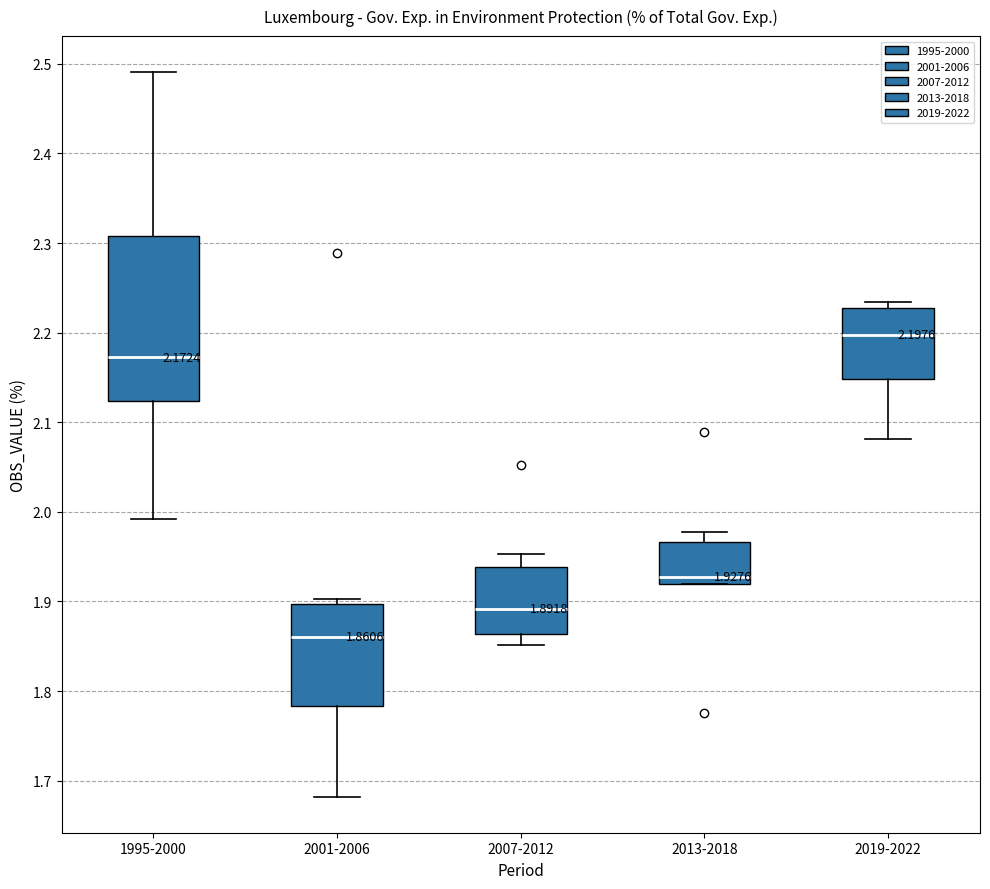

Which box is the tallest, from its lower edge to its upper edge?

1995-2000